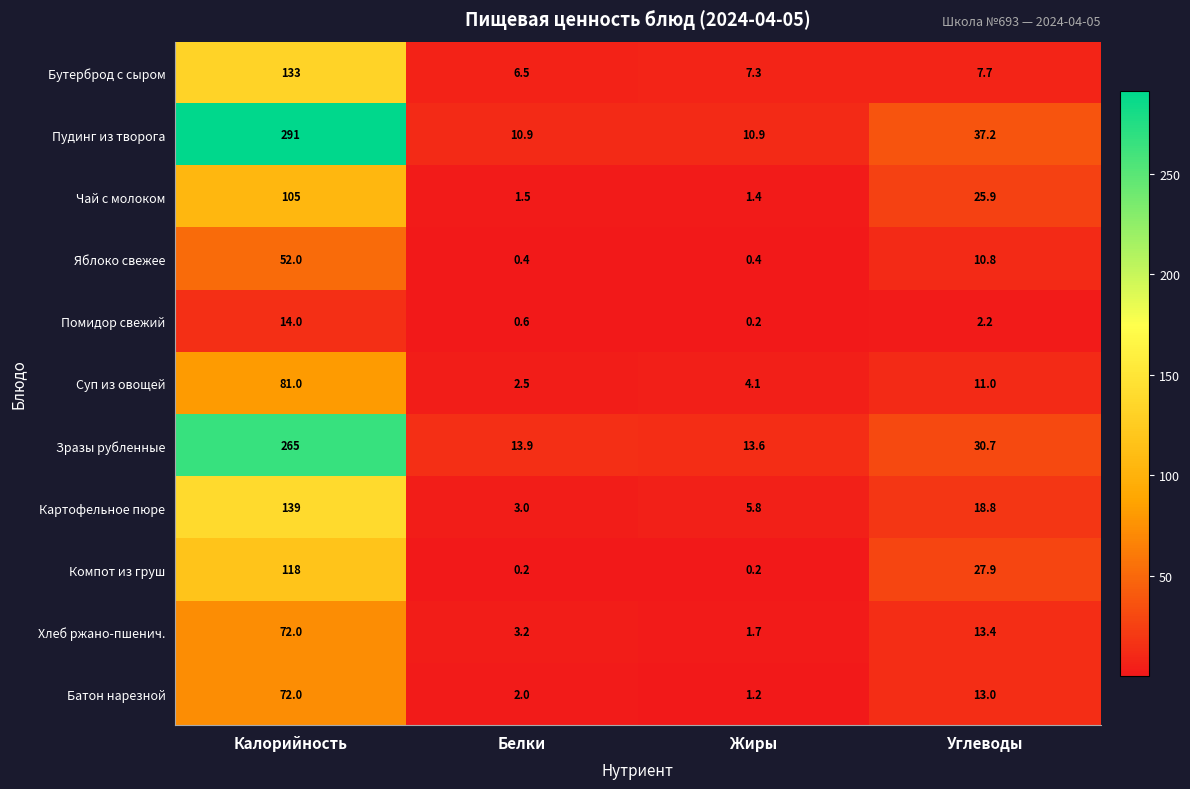

What is the total value across all series at Калорийность?

1342.0